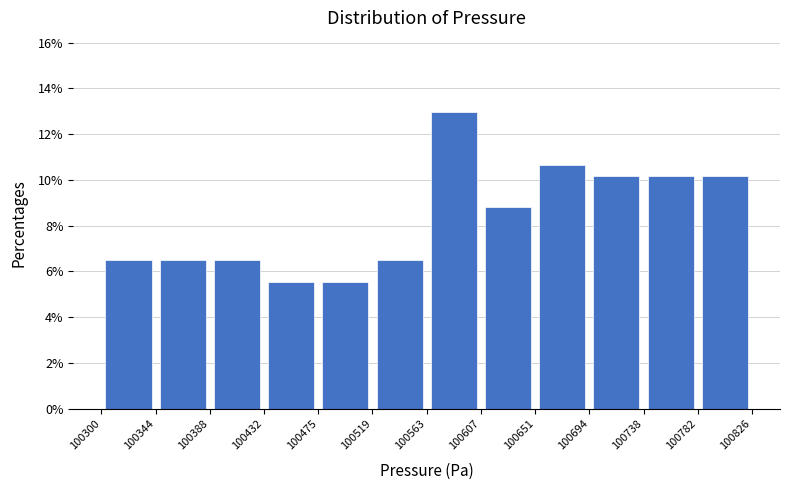

Reading left to right, list every bar in this chart as the range it spans on the x-axis followed by its height. The values are not printed on the chart, so give them approximately, as read against the axis.

100300 to 100344: 6.4
100344 to 100388: 6.4
100388 to 100432: 6.4
100432 to 100475: 5.6
100475 to 100519: 5.6
100519 to 100563: 6.4
100563 to 100607: 13.0
100607 to 100651: 8.8
100651 to 100694: 10.6
100694 to 100738: 10.2
100738 to 100782: 10.2
100782 to 100826: 10.2